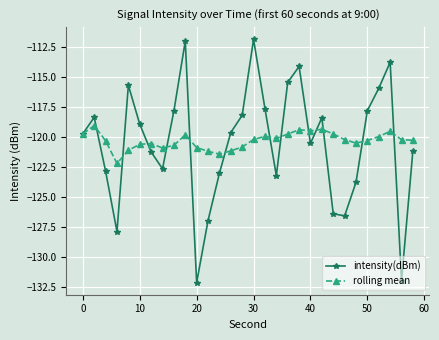

At how many categories does at least one series exceed -130?

30